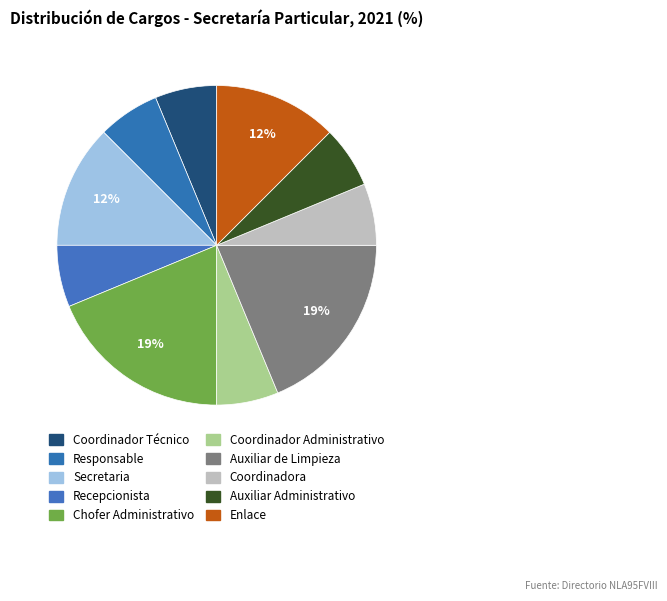

How many segments does this pie chart have?

10